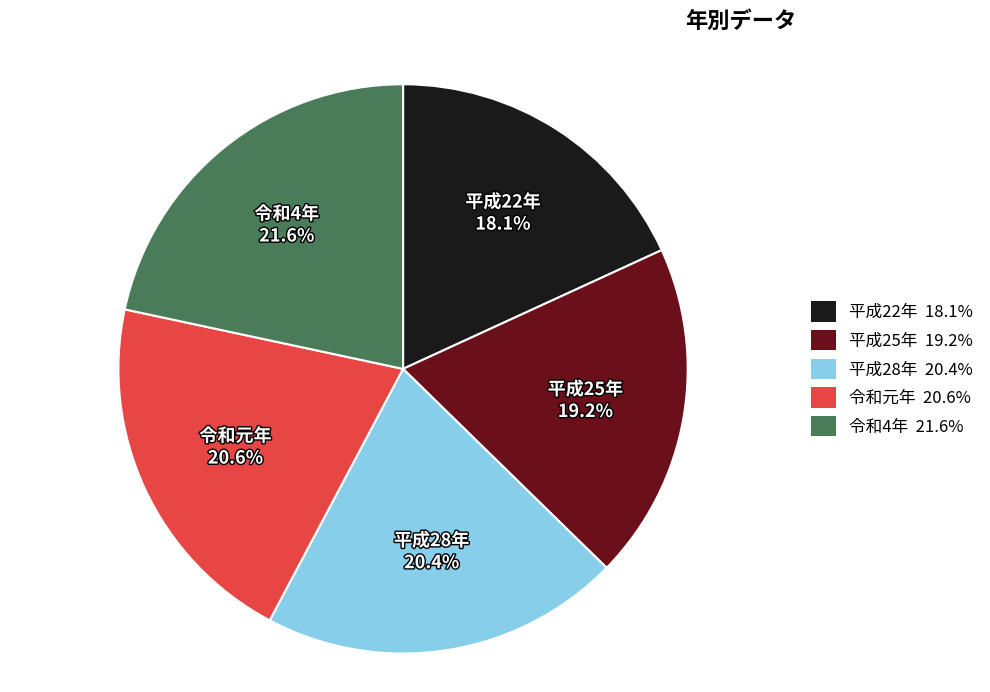

Is it true that 令和元年 is 33% of the pie?

False